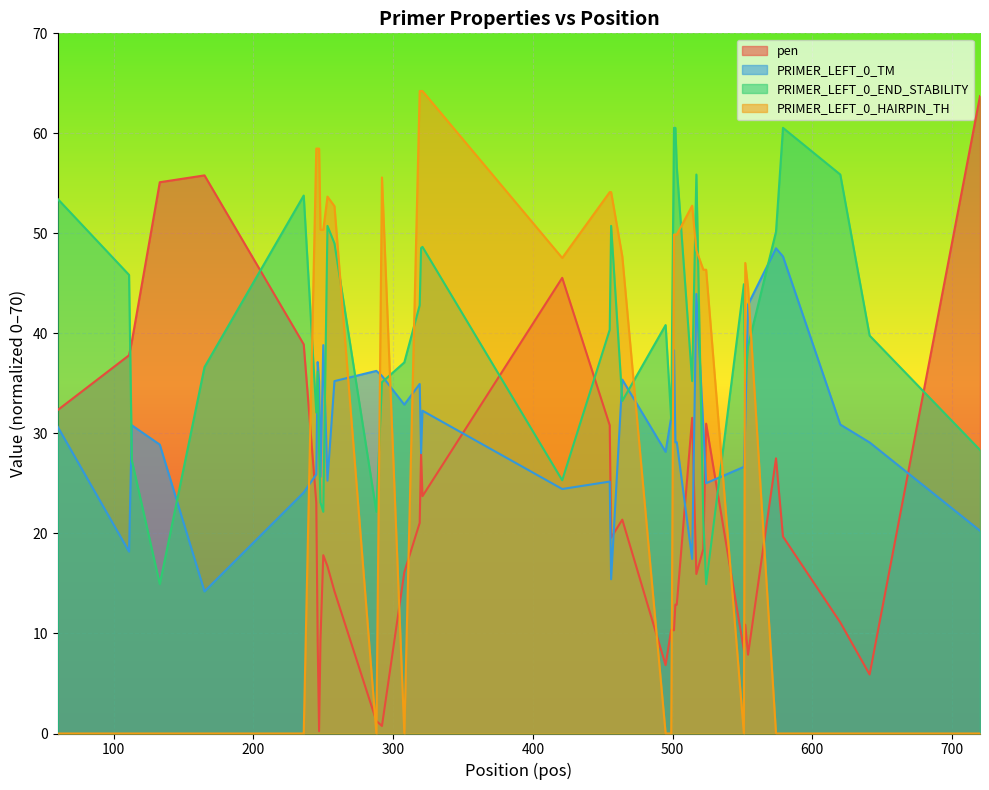

At how many categories does at least one series exceed 57?

10